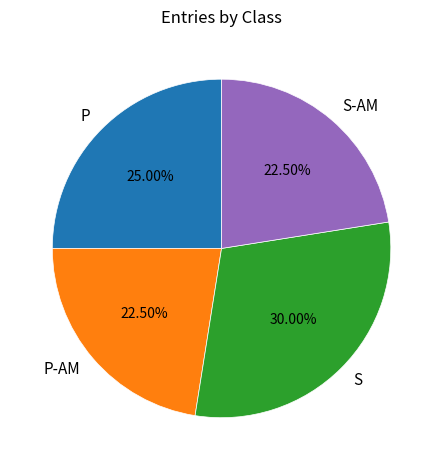

How many slices are in this pie chart?

4